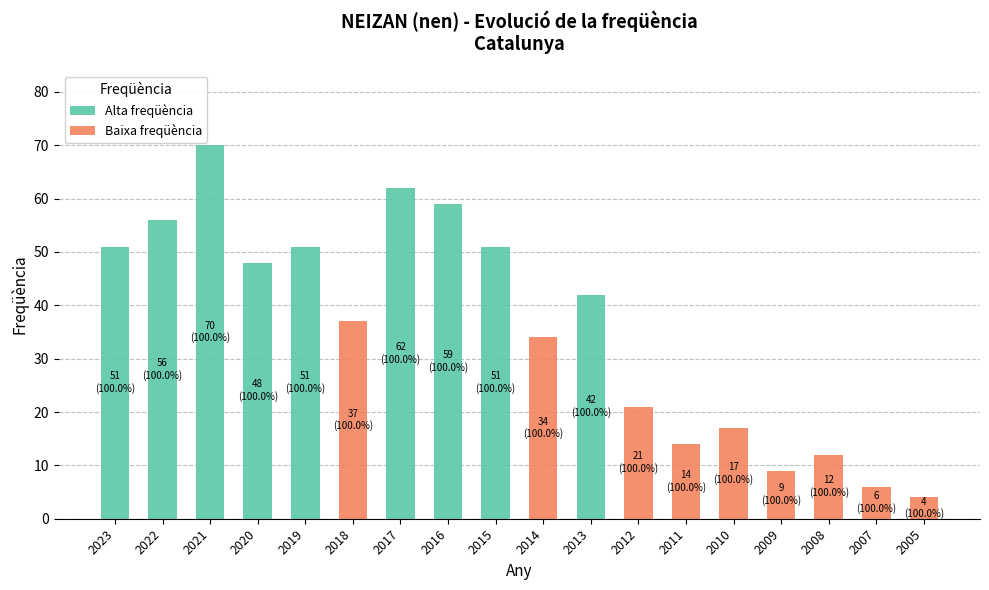

At how many categories does at least one series exceed 56?

3